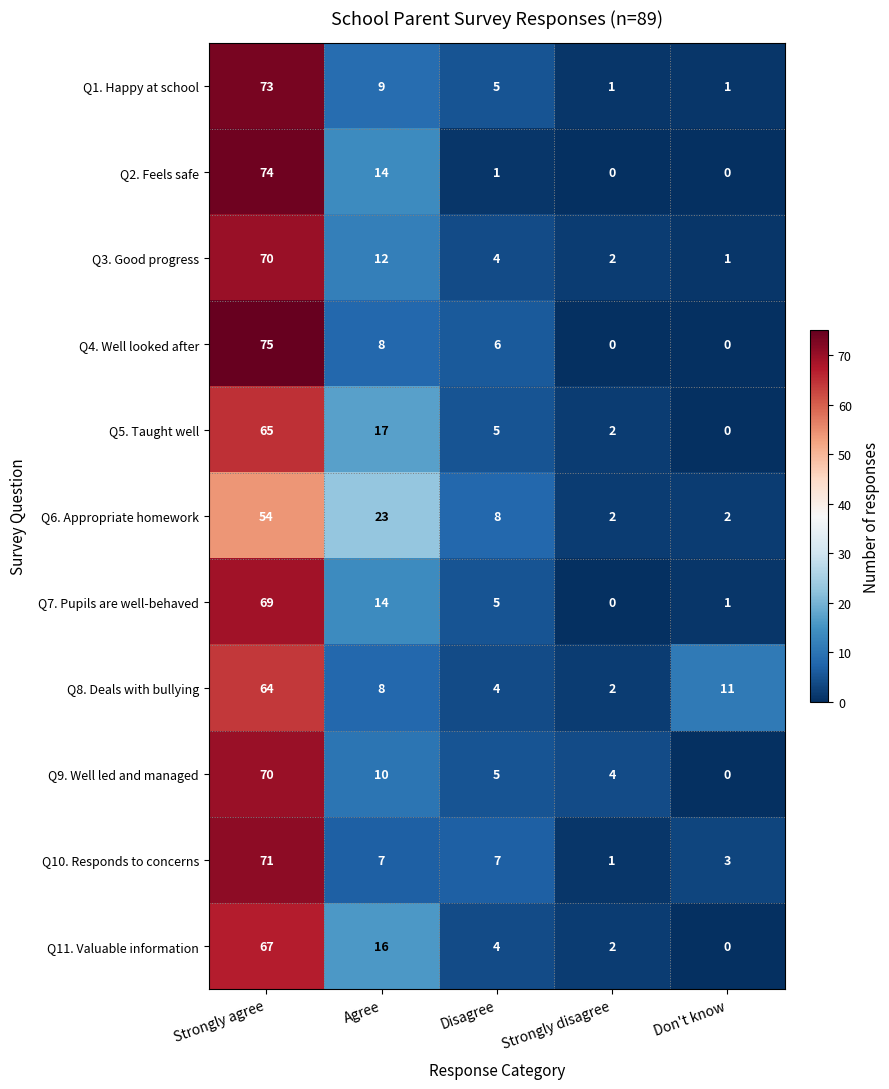

True or false: Q7. Pupils are well-behaved has a value of 4 at Agree.

False